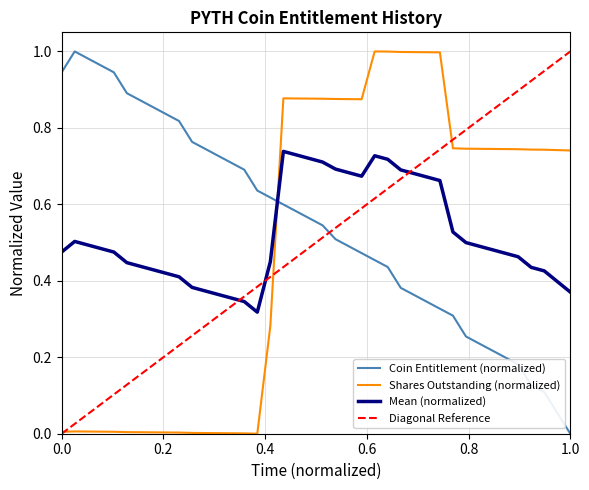

How many intersections are there between Coin Entitlement (normalized) and Shares Outstanding (normalized)?

1